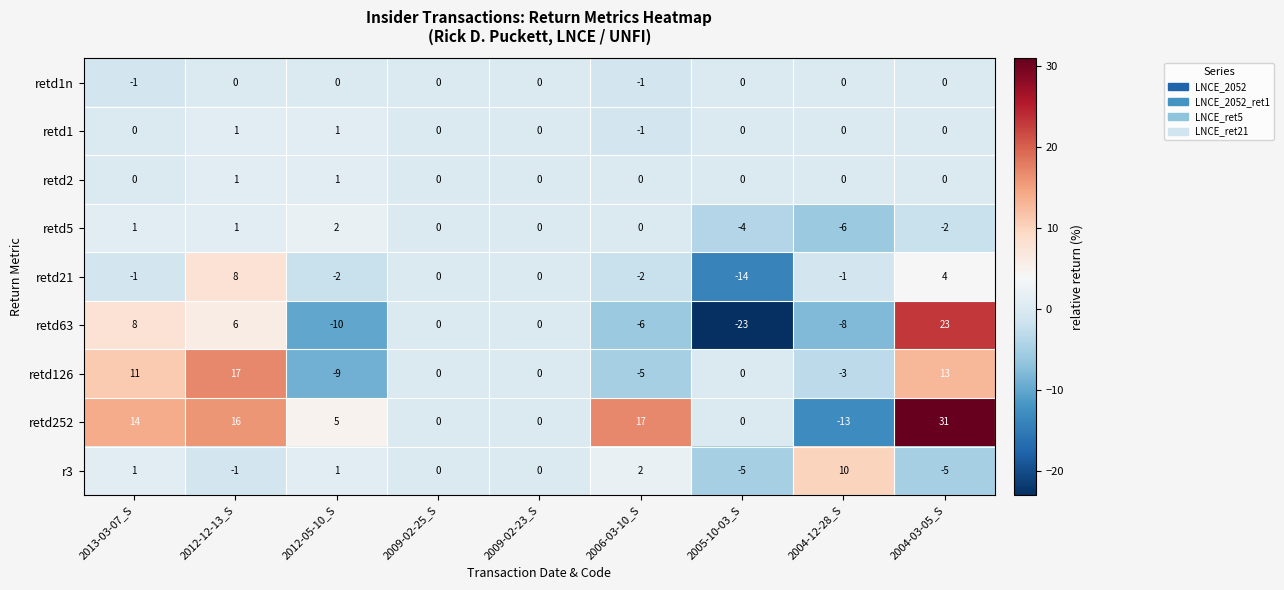

Which series has the largest total across all categories?

retd252